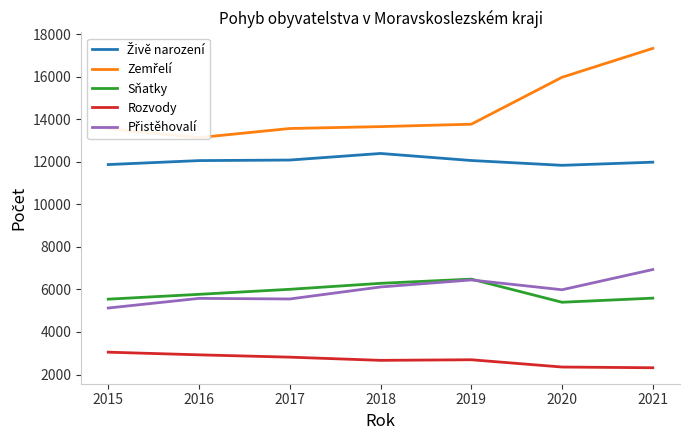

Count the number of data series in this chart.

5